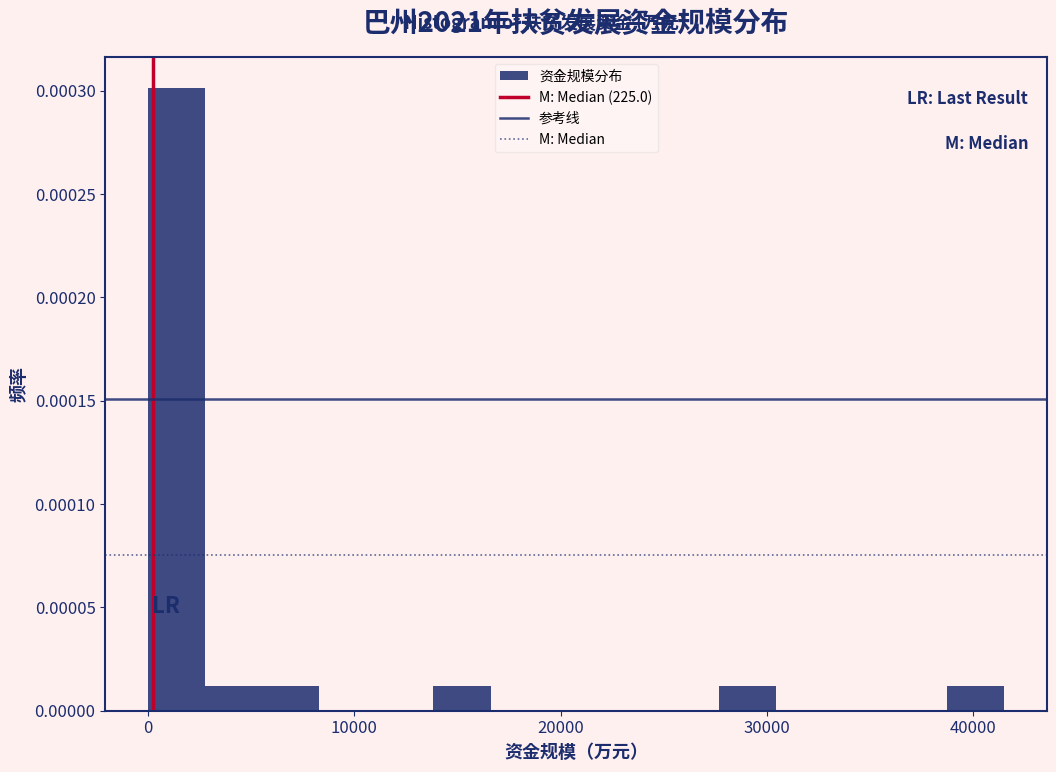

Read against the x-axis, roughly where is the centre of the tallest bar?

1000